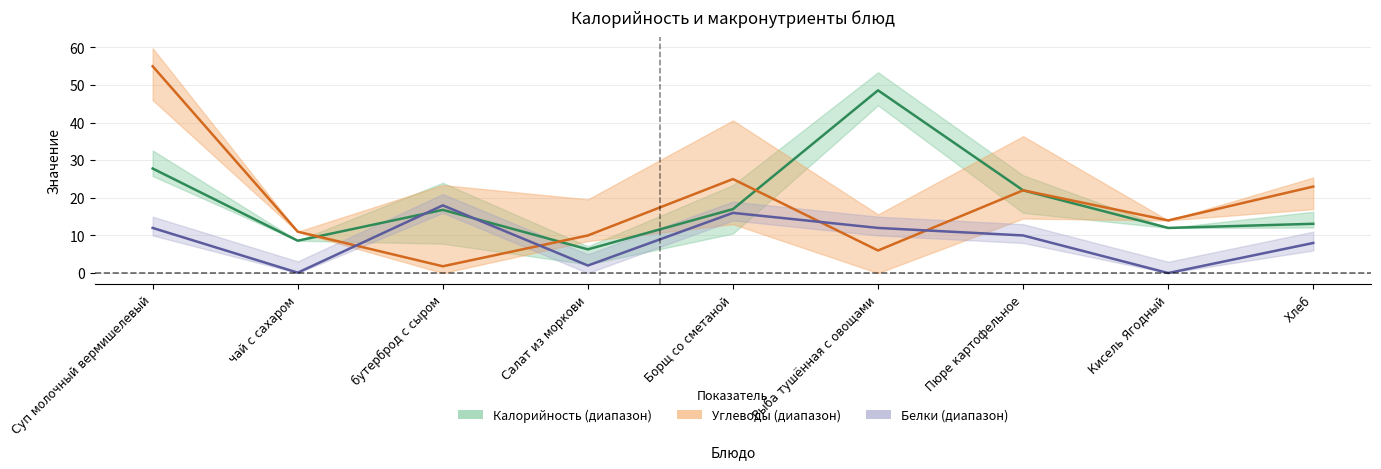

Which series has the largest total across all categories?

Калорийность (центр)